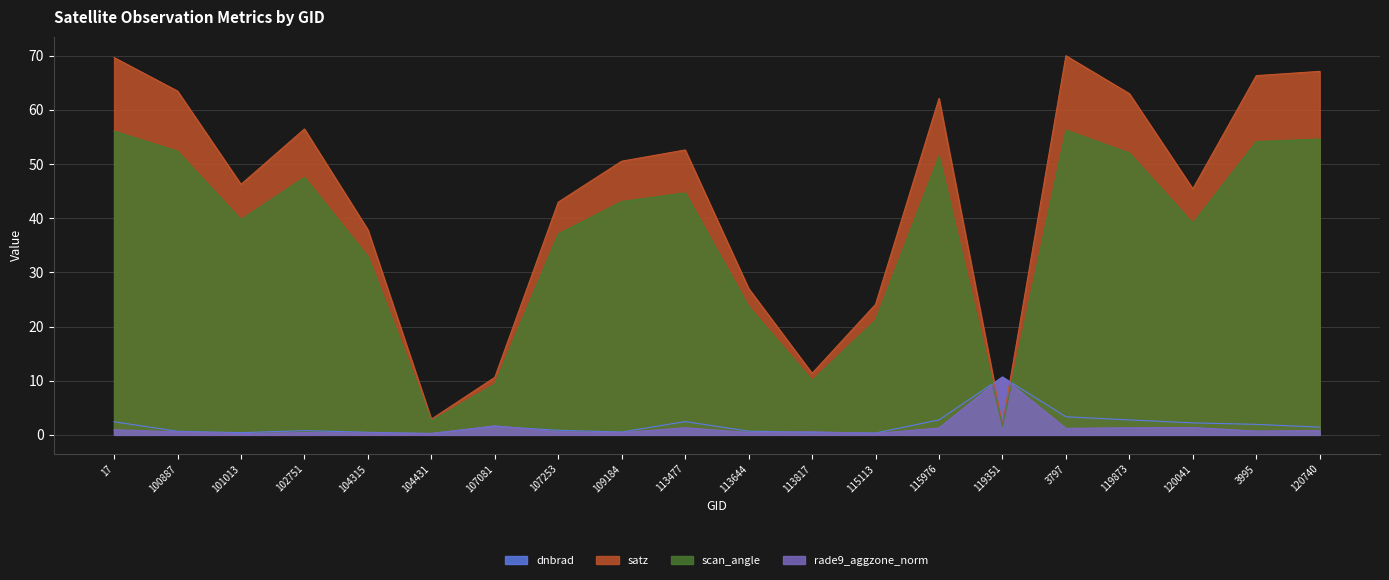

Which series ends up on top after the final intersection of satz and rade9_aggzone_norm?

satz